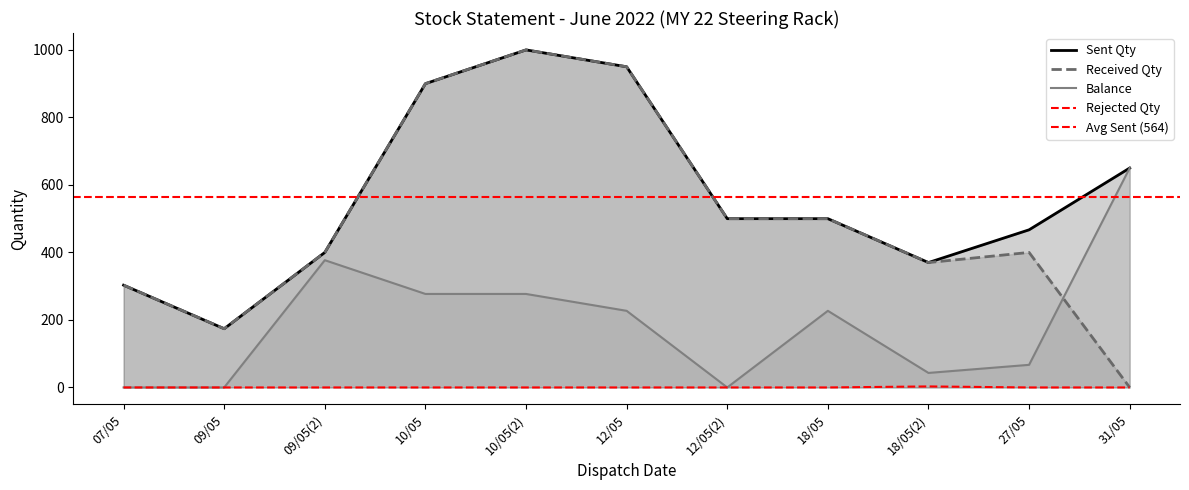

Count the number of data series in this chart.

4